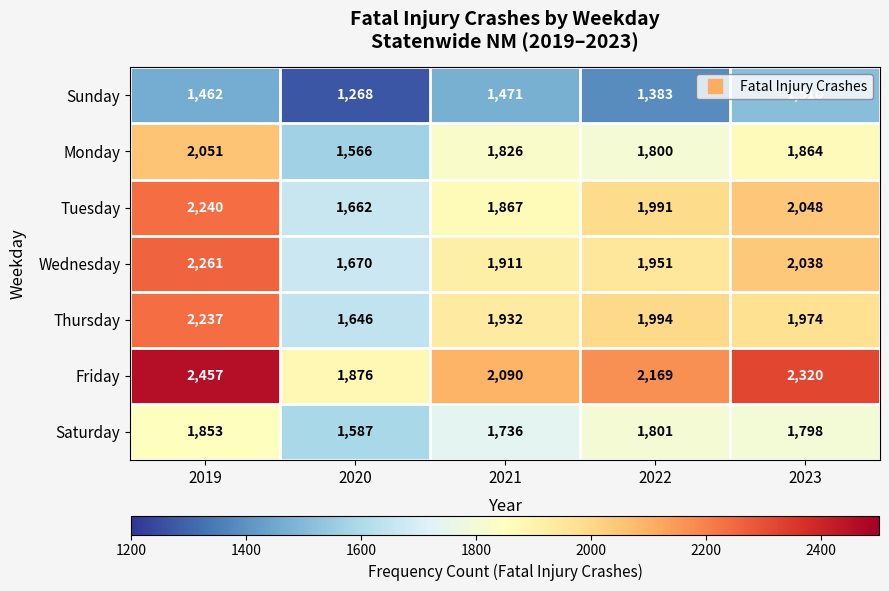

What is the average value of the Friday series?

2182